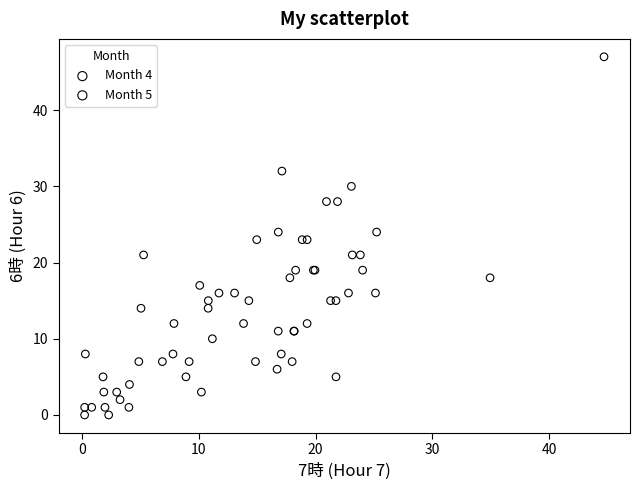

Which series has the largest Y range (max minus min)?

Month 4